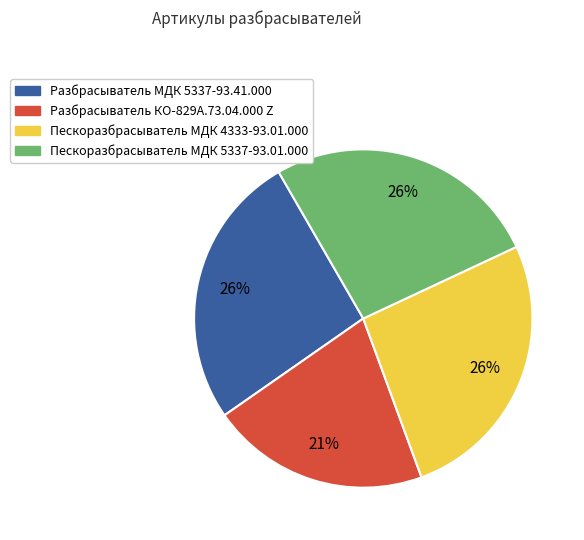

Does Пескоразбрасыватель МДК 4333-93.01.000 account for over 50% of the chart?

No